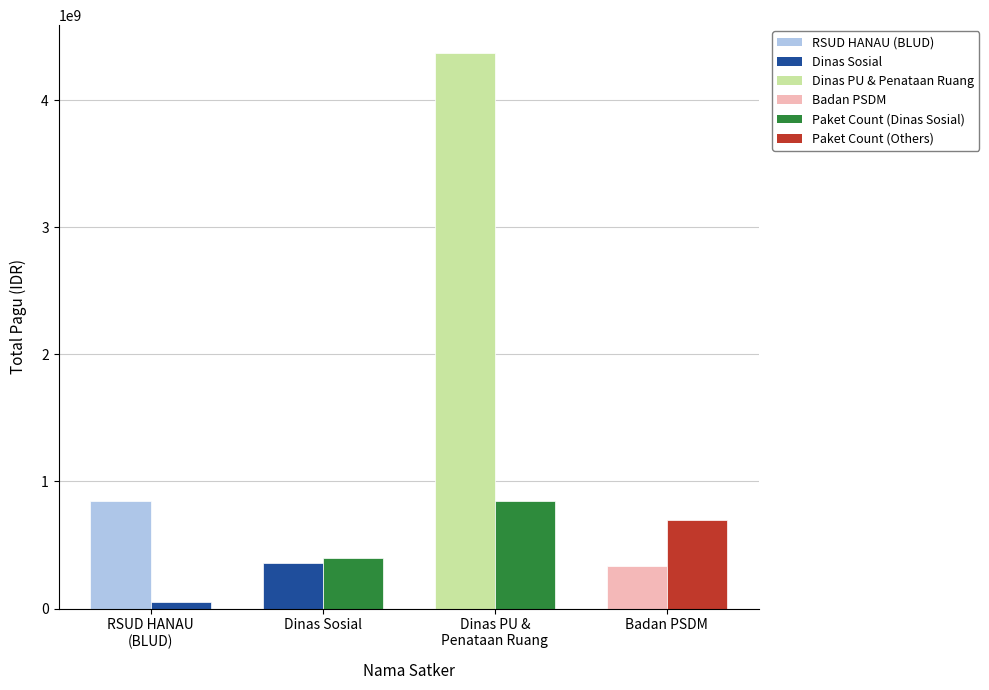

At which category is the sum across all series the highest?

Dinas PU &
Penataan Ruang